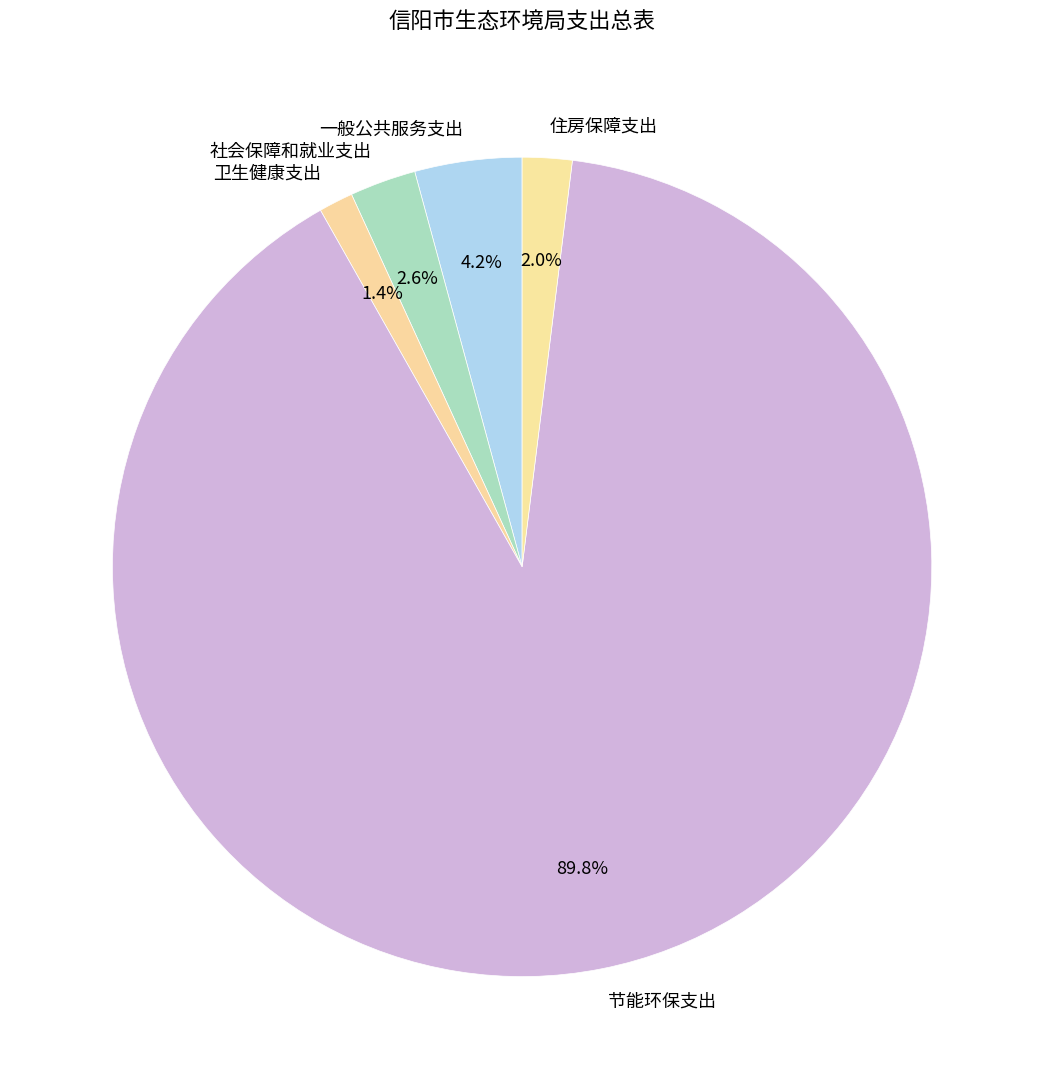

True or false: 节能环保支出 accounts for 99% of the total.

False